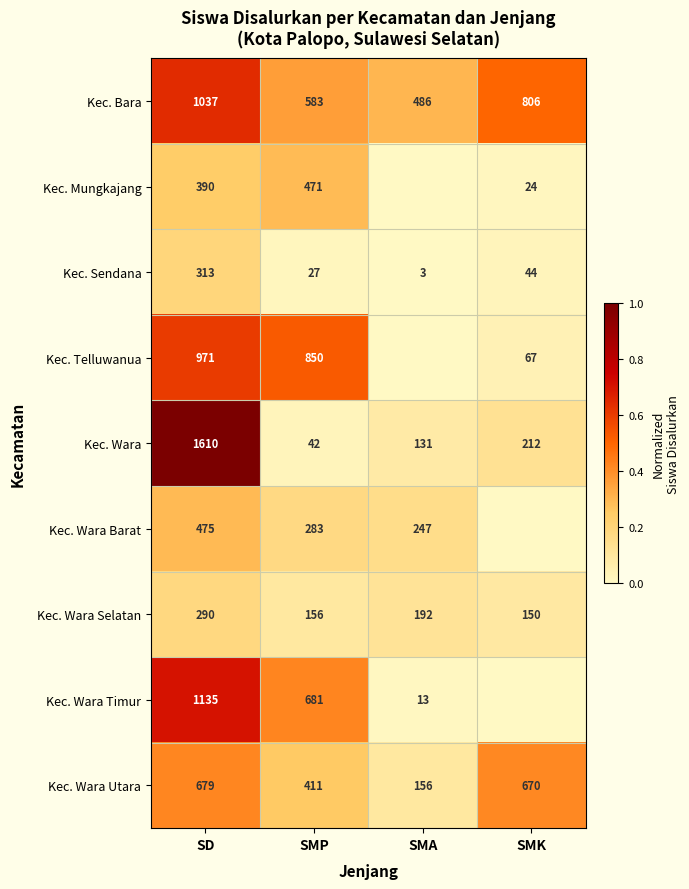

What is the spread (max minus min) of values at SD?

1320